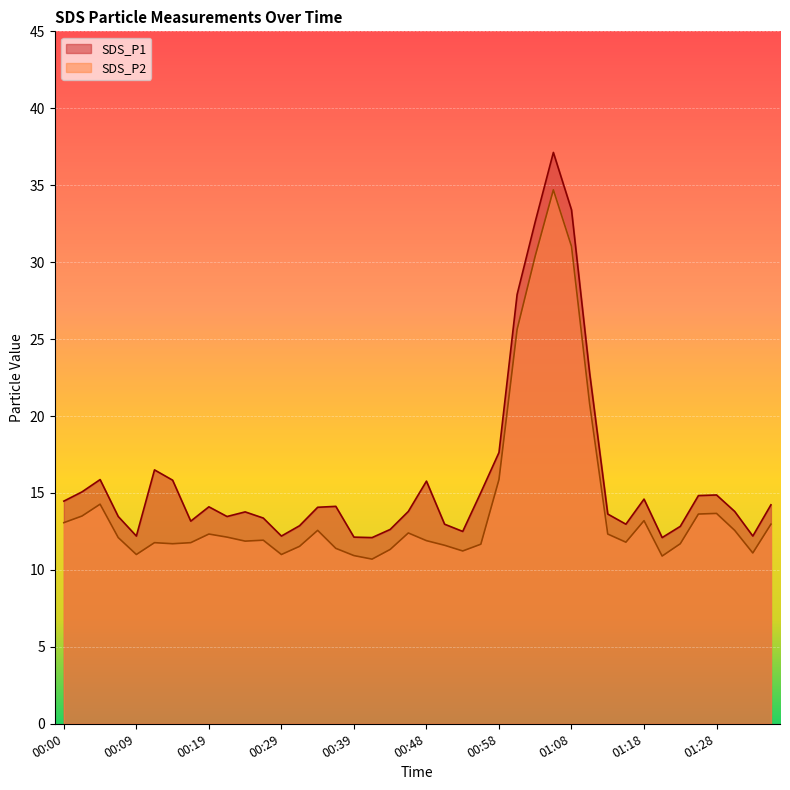

What is the total value across all series at 00:53?

23.7